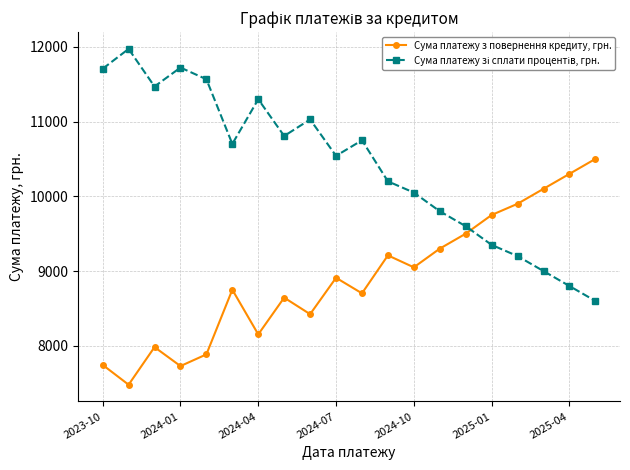

In Сума платежу з повернення кредиту, грн., how many points are lower than both neighbors (excluding endpoints)?

6